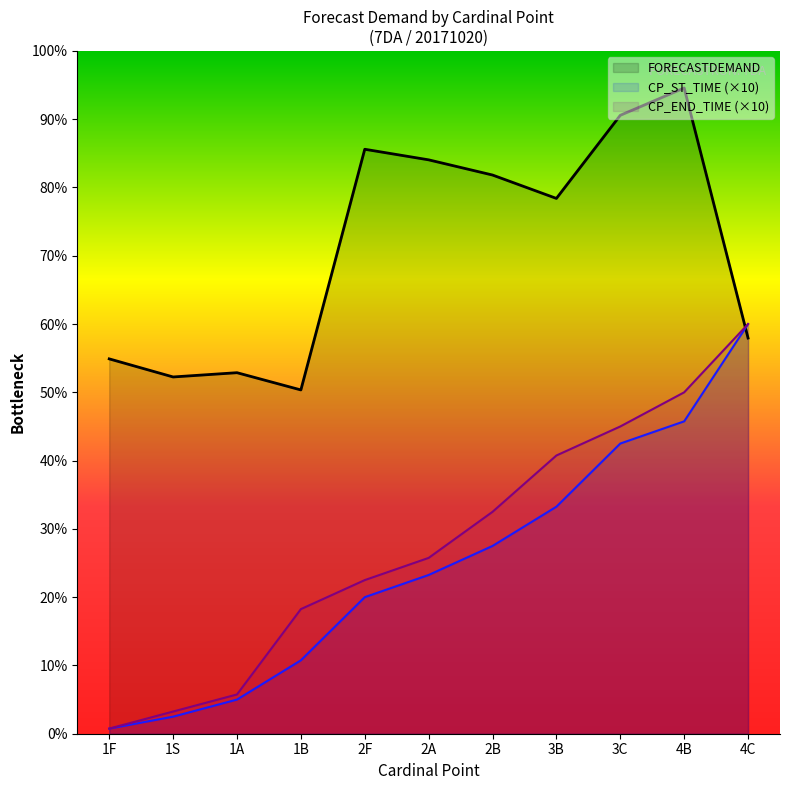

What is the average value of the CP_ST_TIME series?

9864